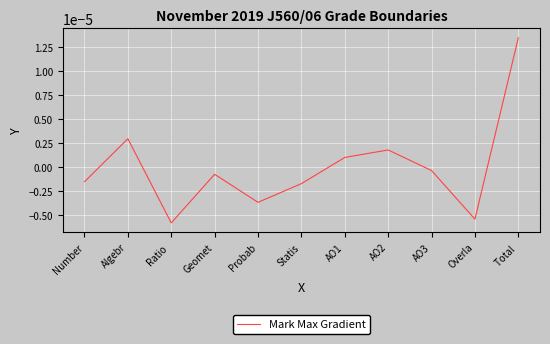

Which label corresponds to the smallest value in the chart?

Ratio 